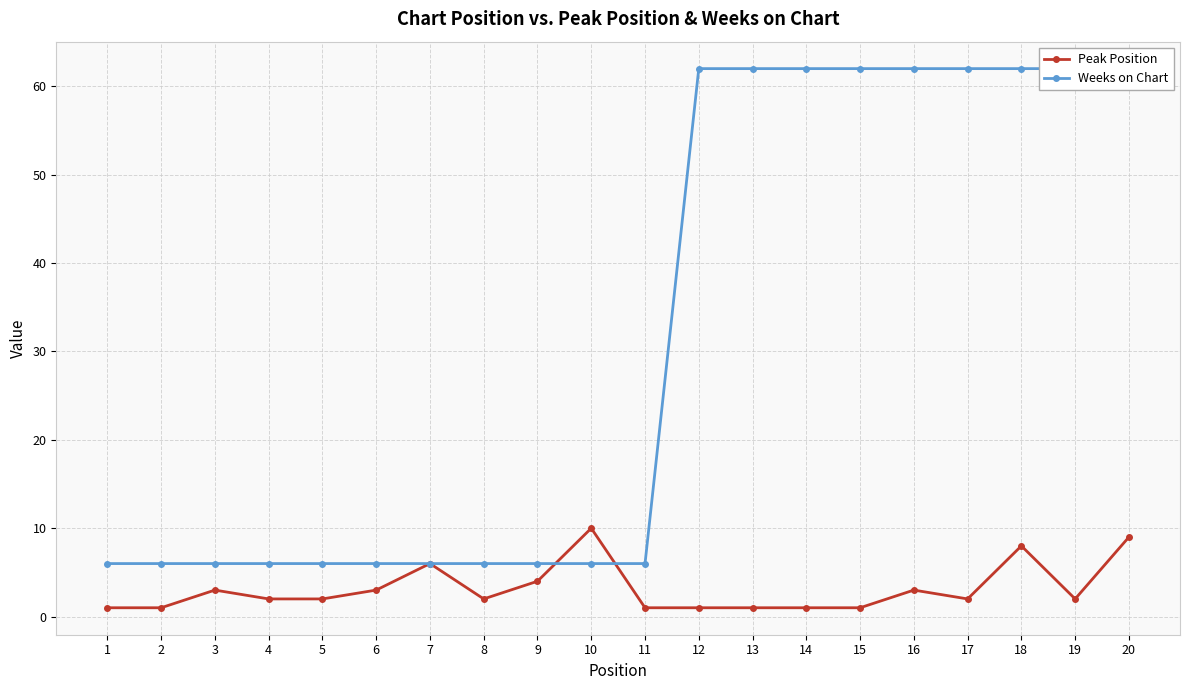

At which label is Weeks on Chart closest to 34?

1